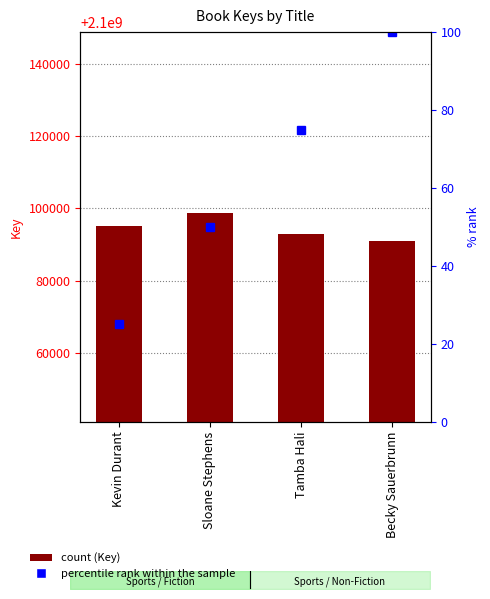

What is the sum of the percentile rank within the sample values at Becky Sauerbrunn and Kevin Durant?

125